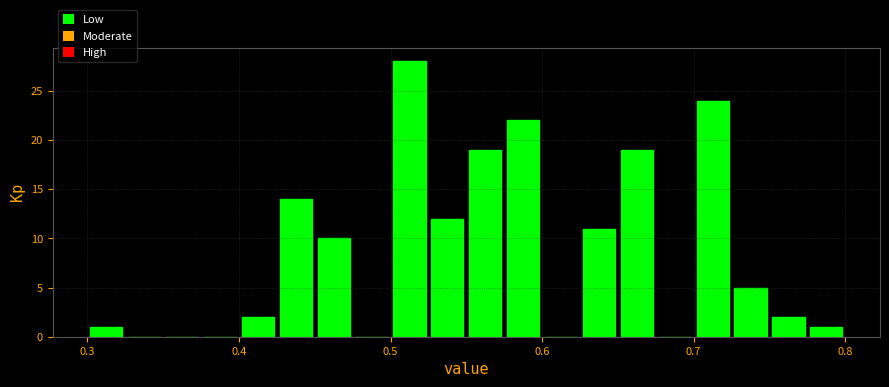

Around what value on the x-axis is the tallest bar? Give the approximate position of its centre, as read against the axis.

0.51